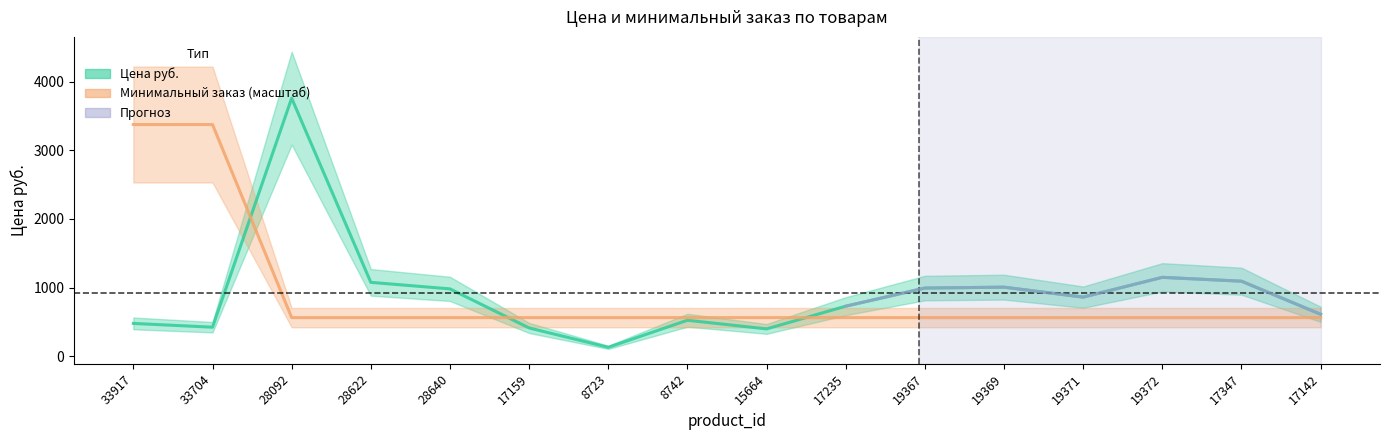

At which category does Цена руб. reach its first local peak?

28092